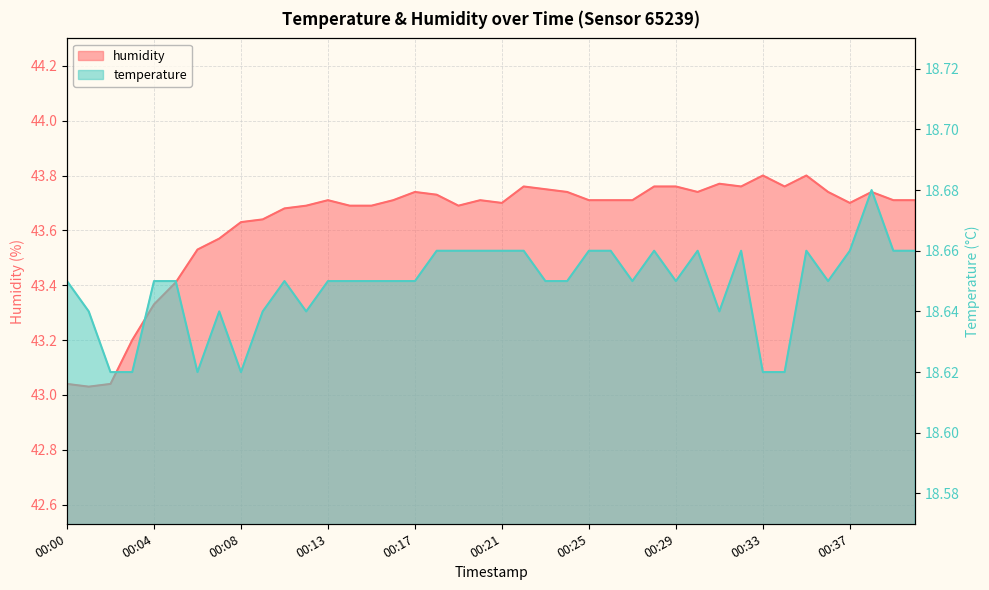

The value of humidity at 00:27 is 62.8. True or false?

False